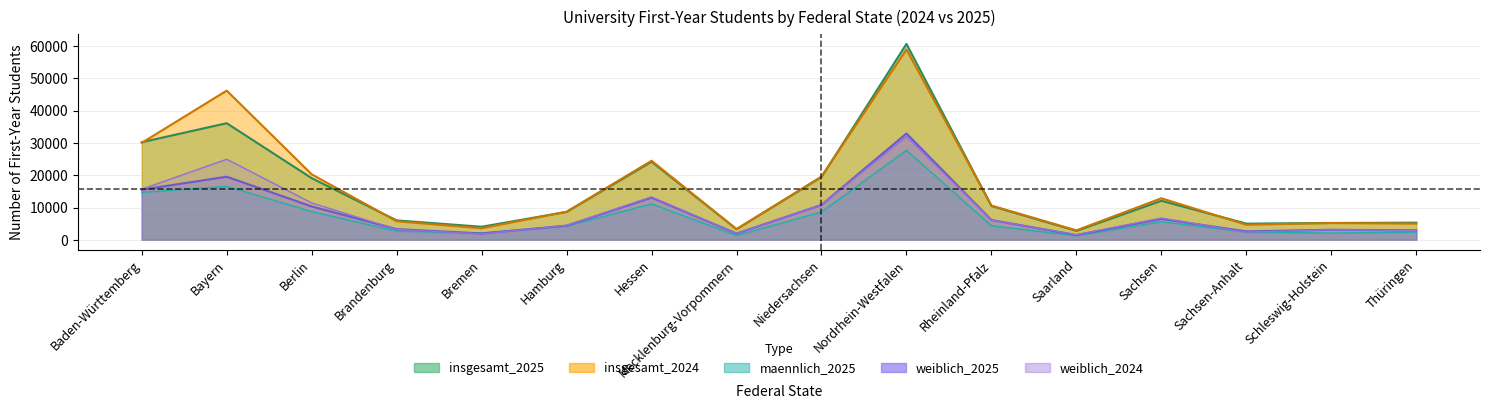

How many interior local peaks does the weiblich_2024 series have?

5